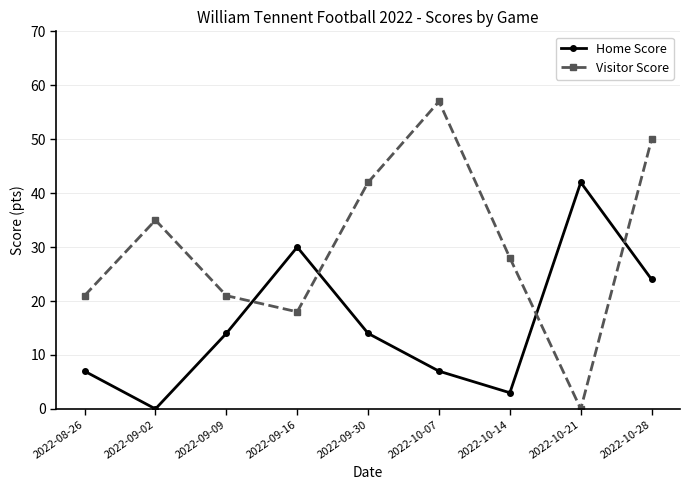

How many interior local peaks does the Visitor Score series have?

2